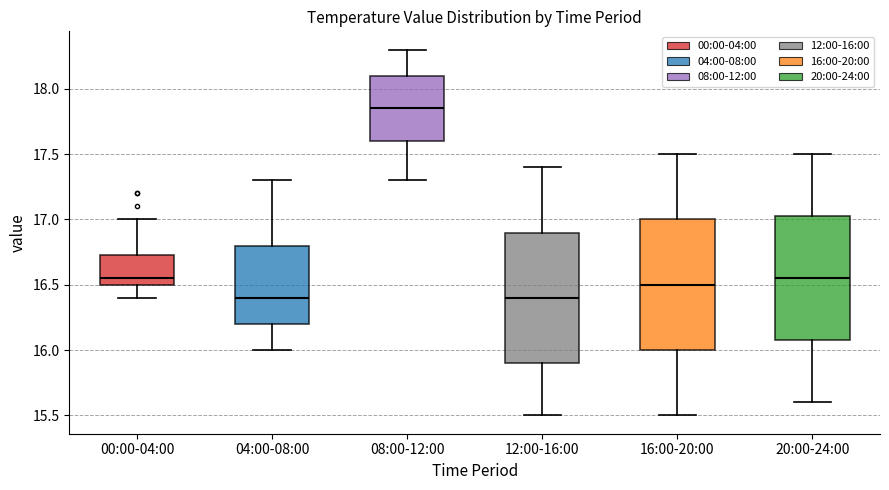

Reading left to right, transcribe this box plot: for each box, give where its median line is, the range the box spans, and where its two whiskers end, as read against the y-axis. The values are not printed on the chart, so give them approximately, as read against the axis.

00:00-04:00: median 16.55, box 16.50 to 16.75, whiskers 16.40 to 17.00
04:00-08:00: median 16.40, box 16.20 to 16.80, whiskers 16.00 to 17.30
08:00-12:00: median 17.85, box 17.60 to 18.10, whiskers 17.30 to 18.30
12:00-16:00: median 16.40, box 15.90 to 16.90, whiskers 15.50 to 17.40
16:00-20:00: median 16.50, box 16.00 to 17.00, whiskers 15.50 to 17.50
20:00-24:00: median 16.55, box 16.10 to 17.05, whiskers 15.60 to 17.50